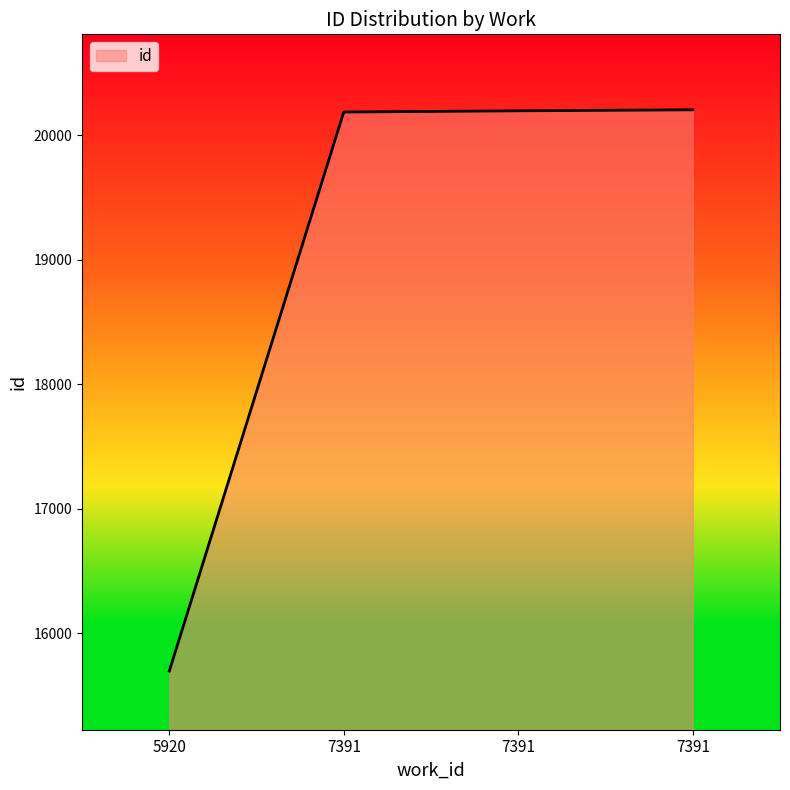

What is the value of the 1st point from the left?

15697